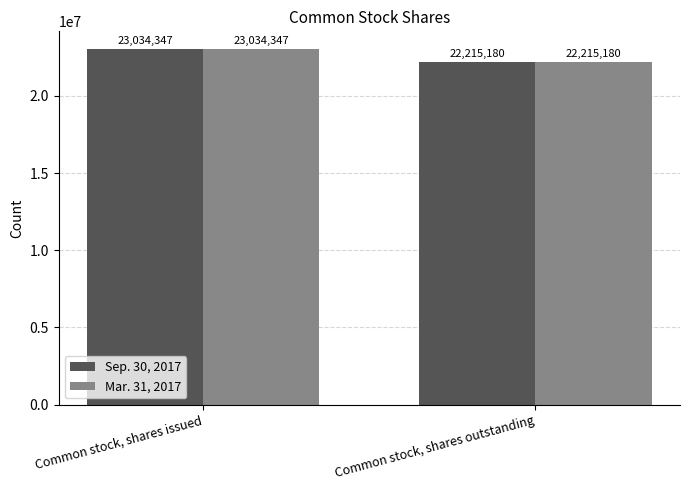

Which category has the lowest value in the Sep. 30, 2017 series?

Common stock, shares outstanding